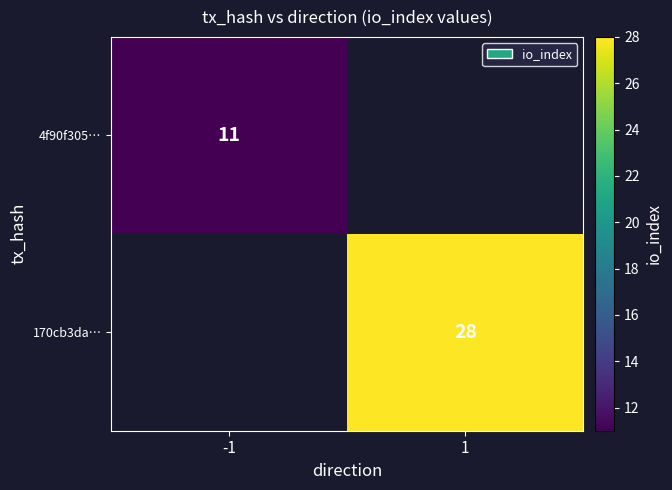

The value of 170cb3da… at 1 is 41. True or false?

False